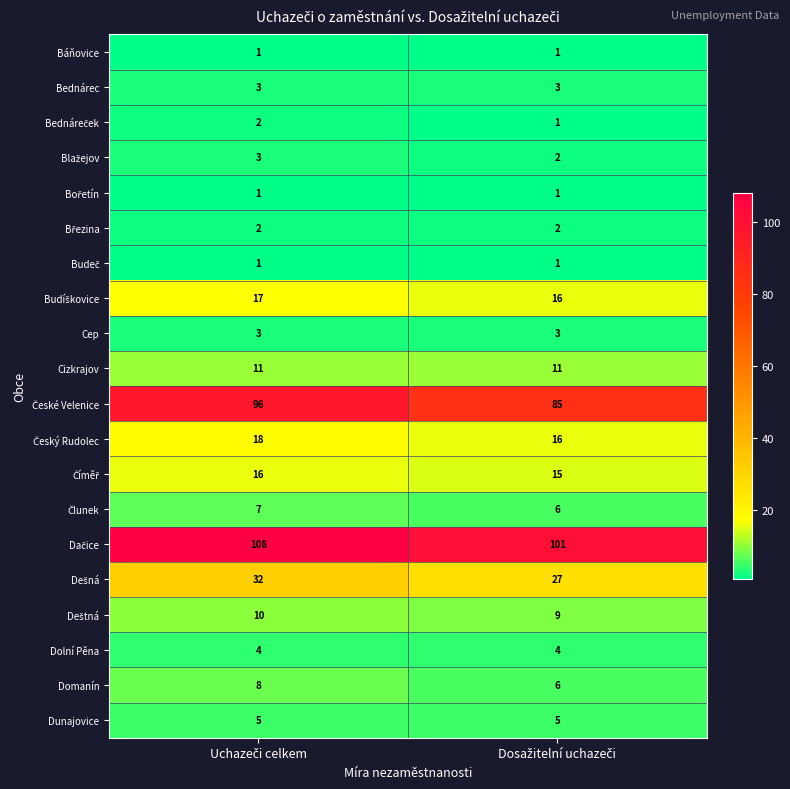

What is the sum of all Cep values?

6